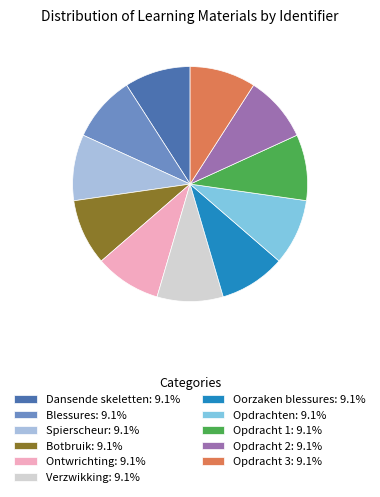

Is there any slice that represents more than half of the pie?

No